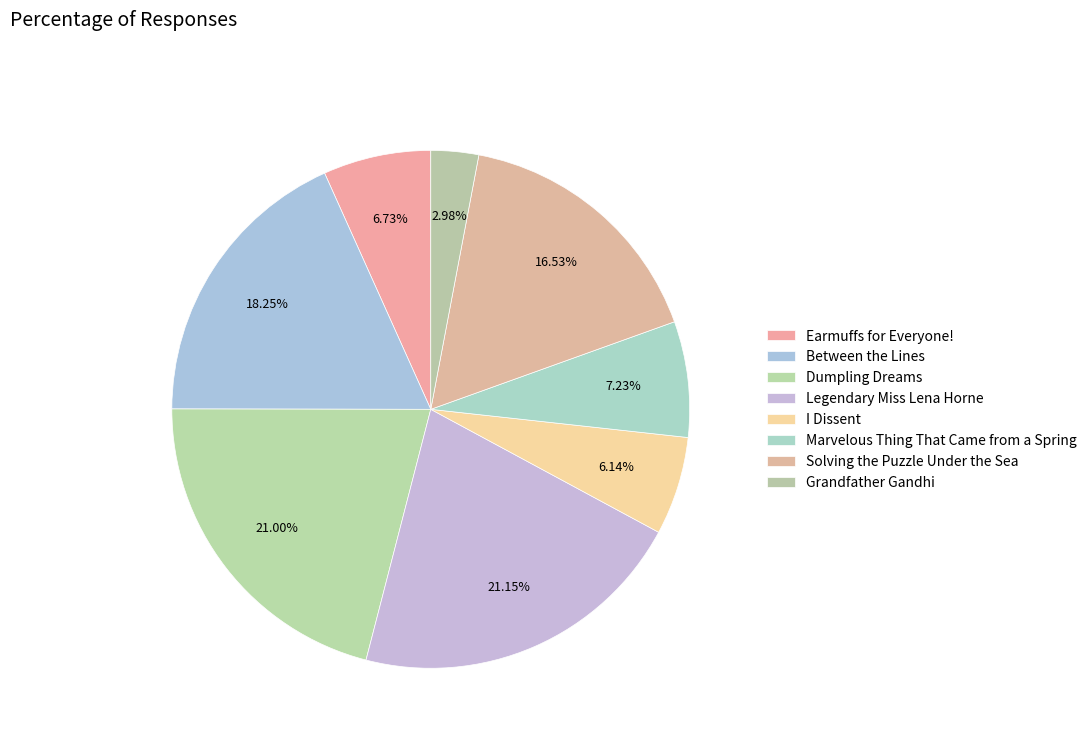

How many slices are in this pie chart?

8